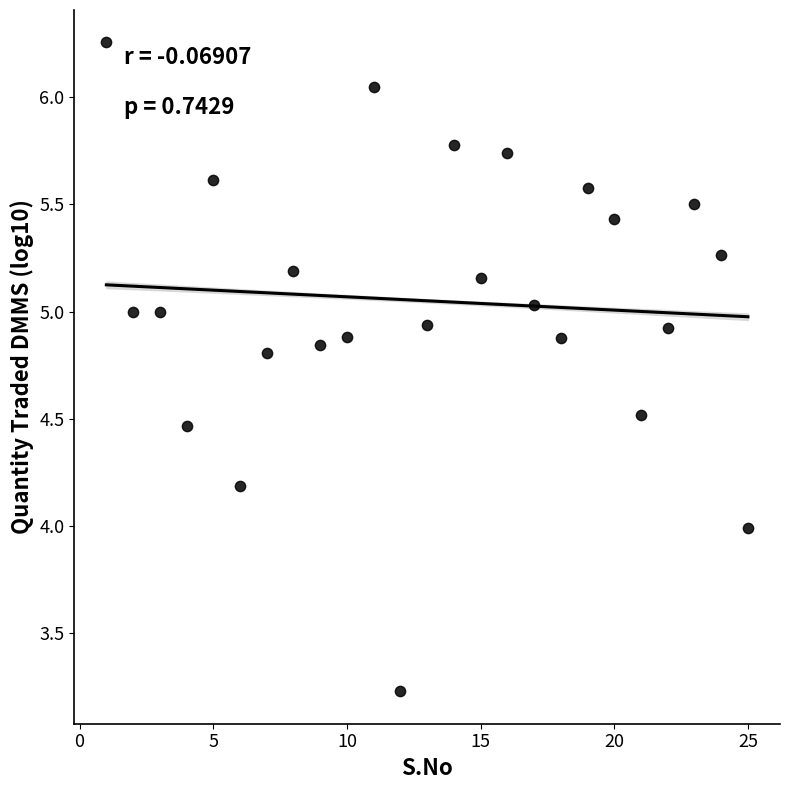

What is the range of Y values (max minus min)?

3.0